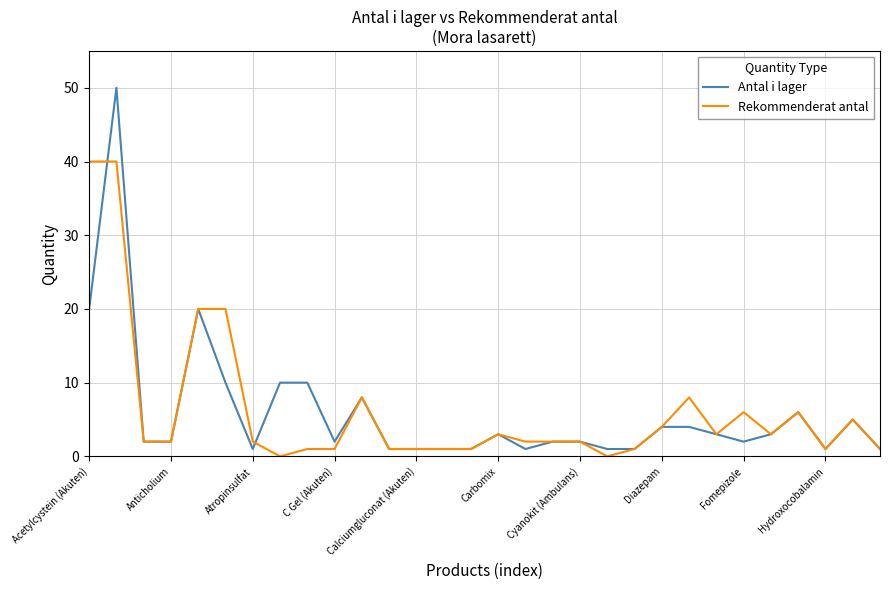

Which series has the largest range (max minus min)?

Antal i lager